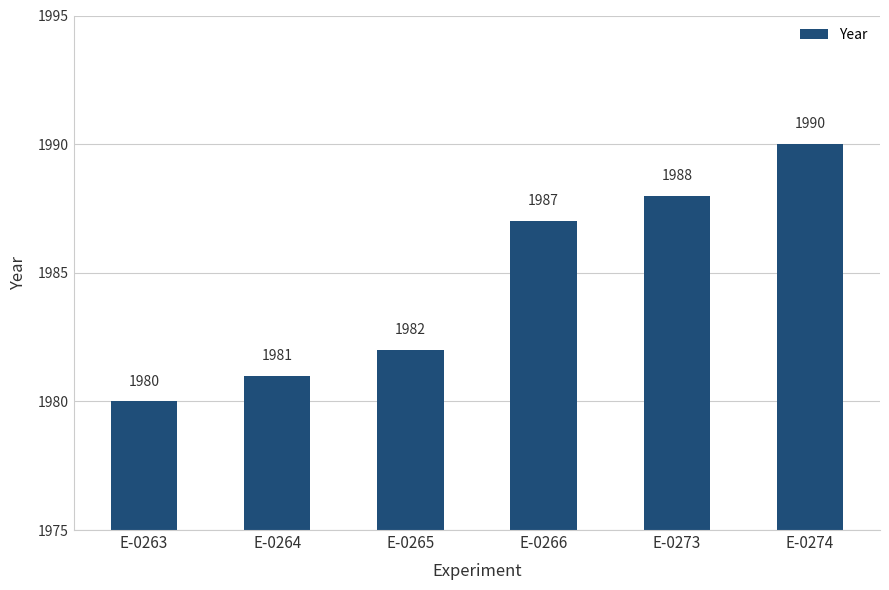

What is the change in value from E-0265 to E-0273?

+6